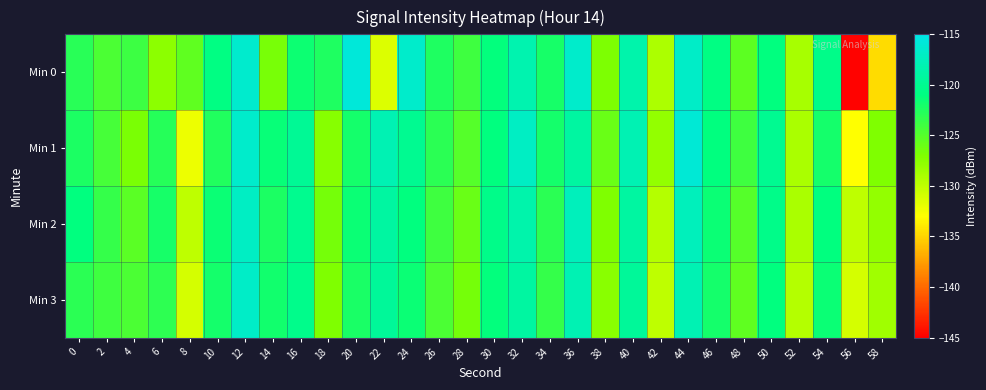

Which series has the largest total across all categories?

Min 1